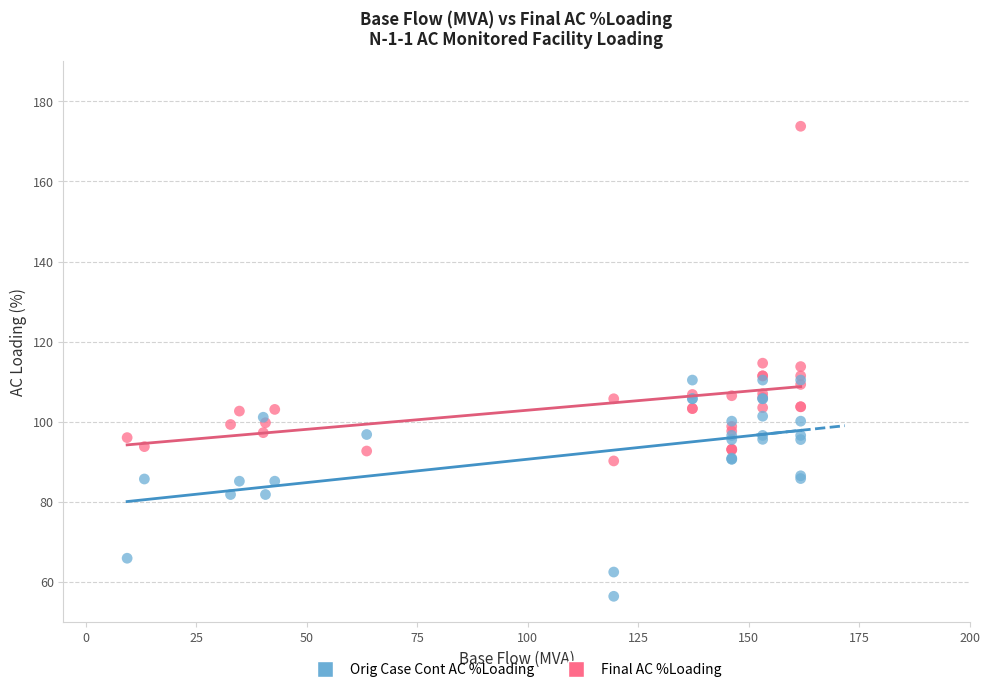

What are all the series names shown in the legend?

Orig Case Cont AC %Loading, Final AC %Loading